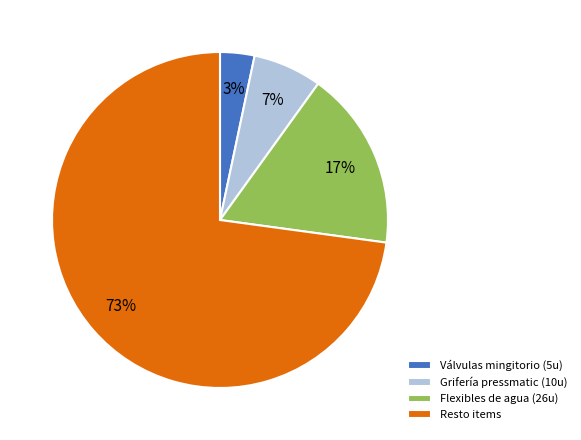

Is the sum of Resto items and Flexibles de agua (26u) greater than half?

Yes